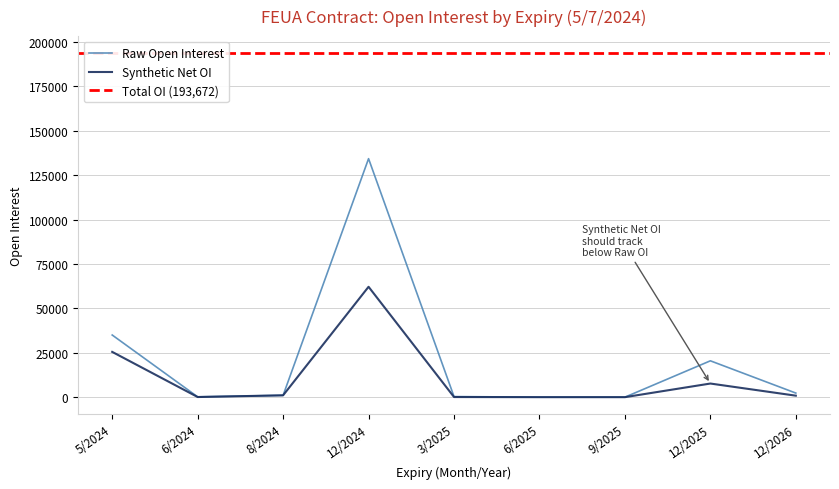

At which category does Synthetic Net OI reach its first local valley?

6/2024